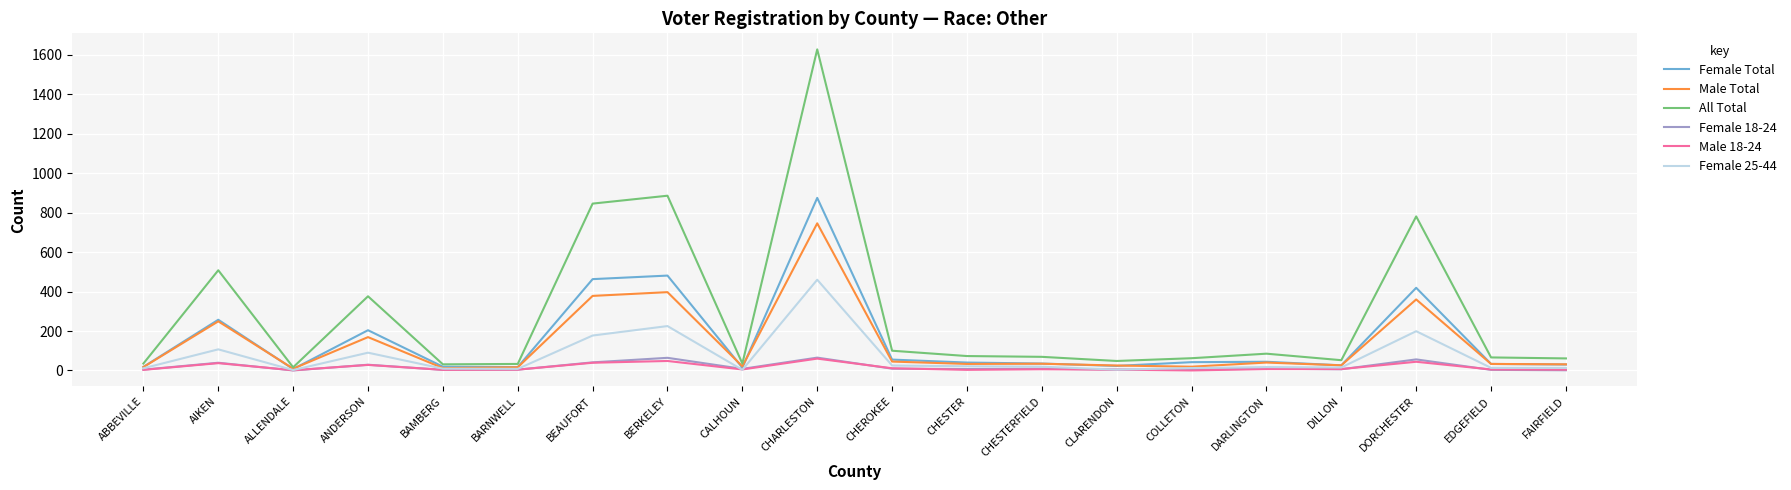

What is the total value across all series at BEAUFORT?

1944